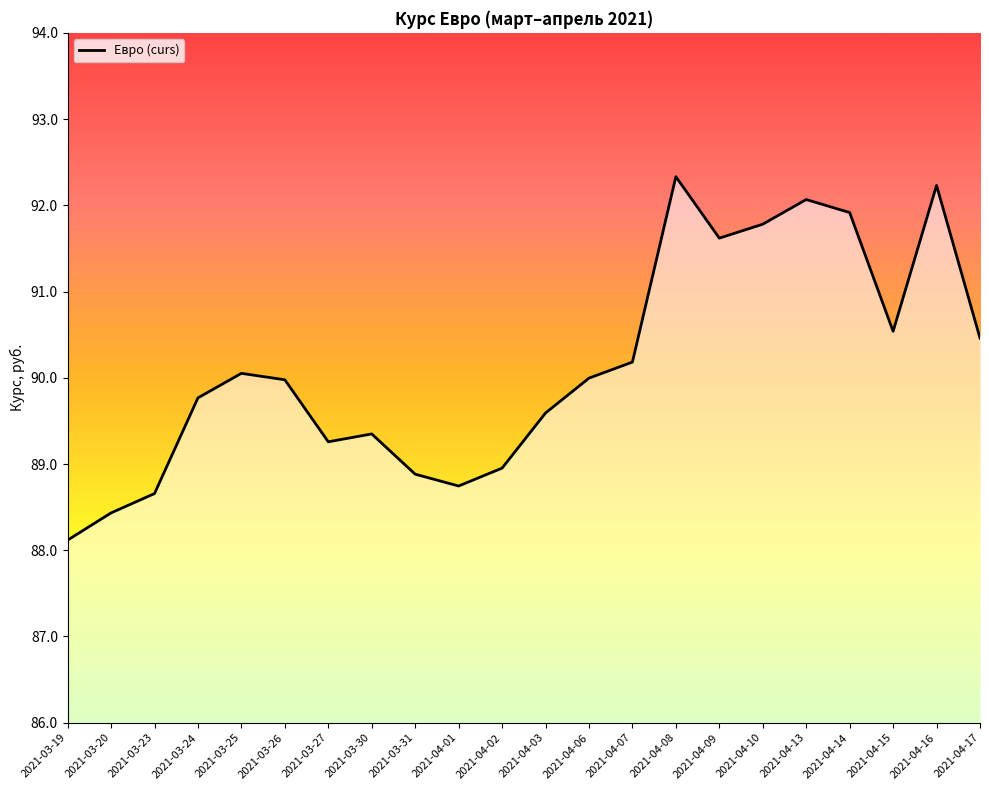

How many lines are shown in the chart?

1